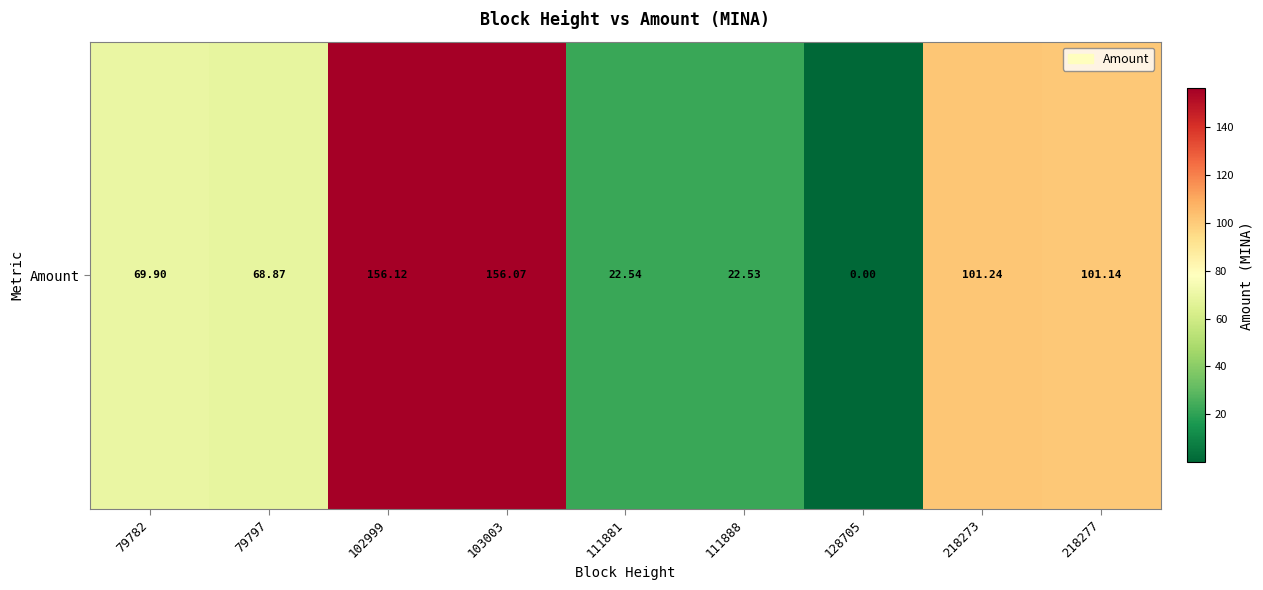

What is the sum of the values at 79797 and 218273?

170.1